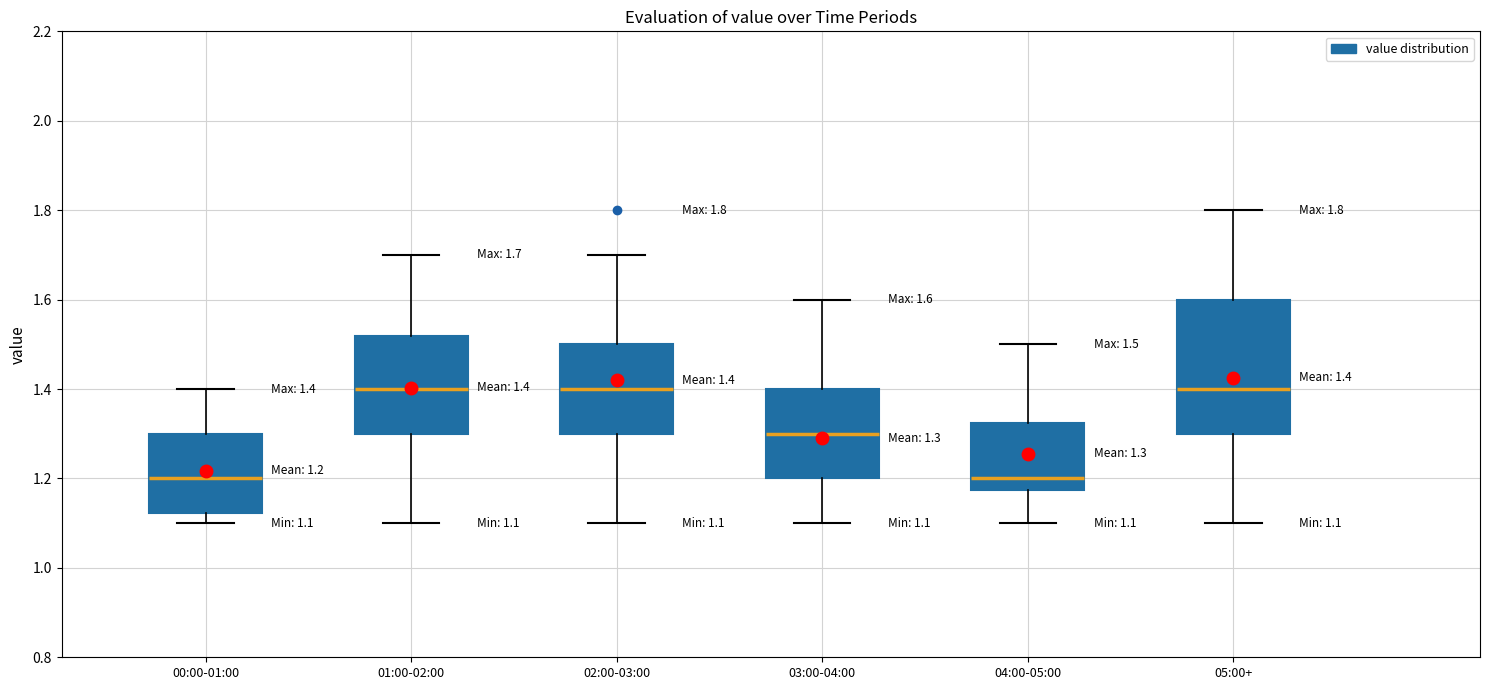

Which box is the tallest, from its lower edge to its upper edge?

05:00+